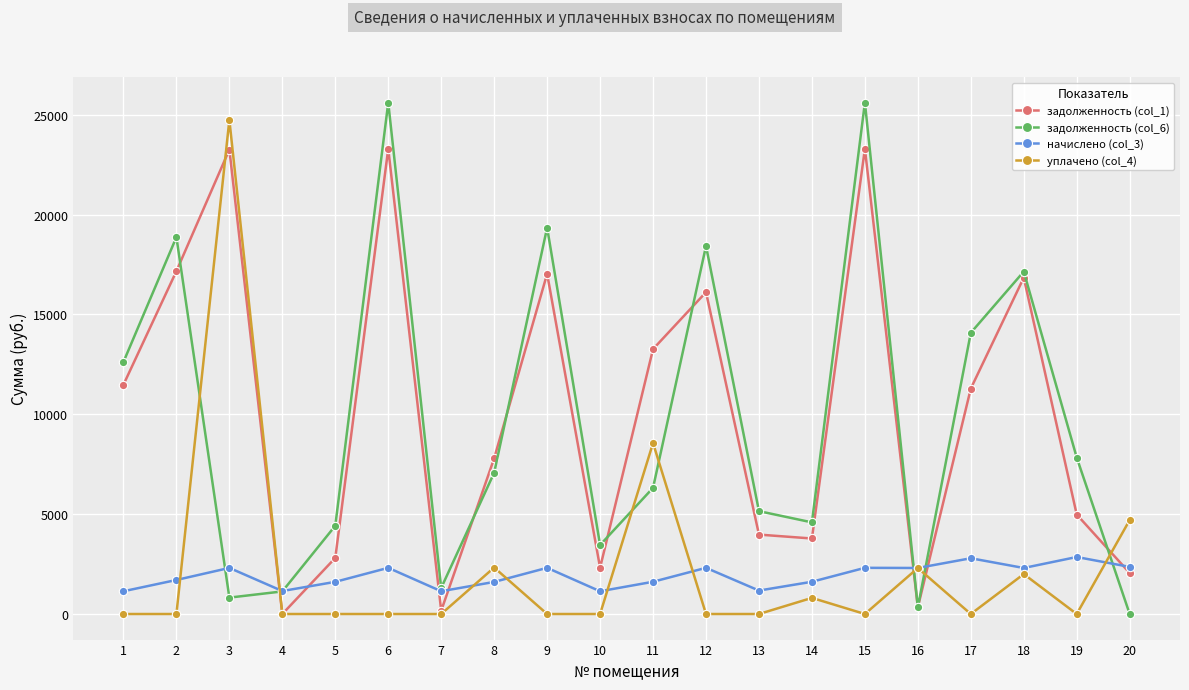

How many values in the уплачено (col_4) series exceed 0?

7